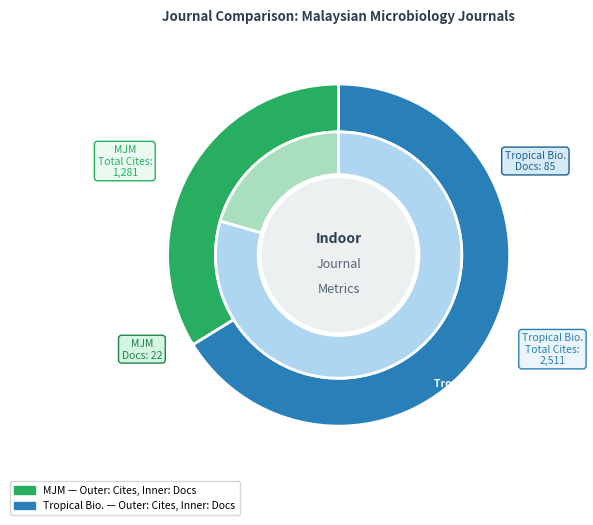

To the nearest percent, what is the average slice percentage?

50%